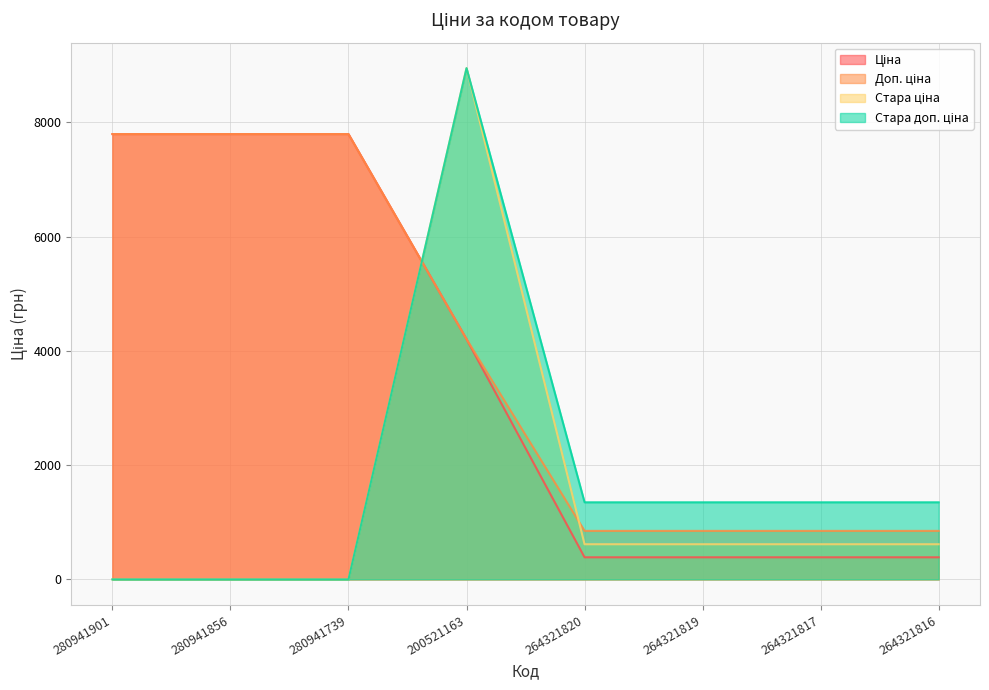

How many interior local peaks does the Стара доп. ціна series have?

1